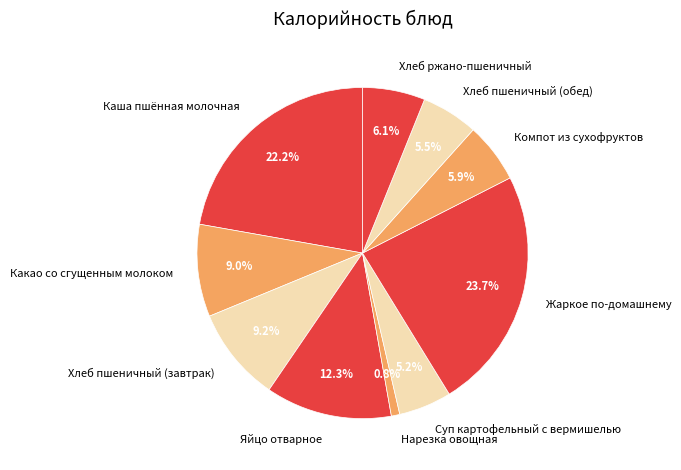

Which slice is the smallest?

Нарезка овощная